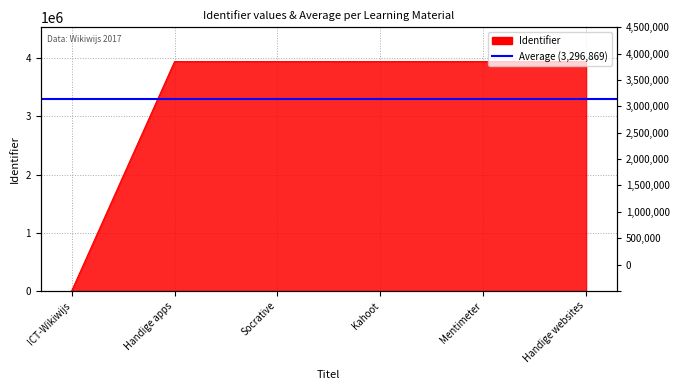

The value at Kahoot is 1843920. True or false?

False